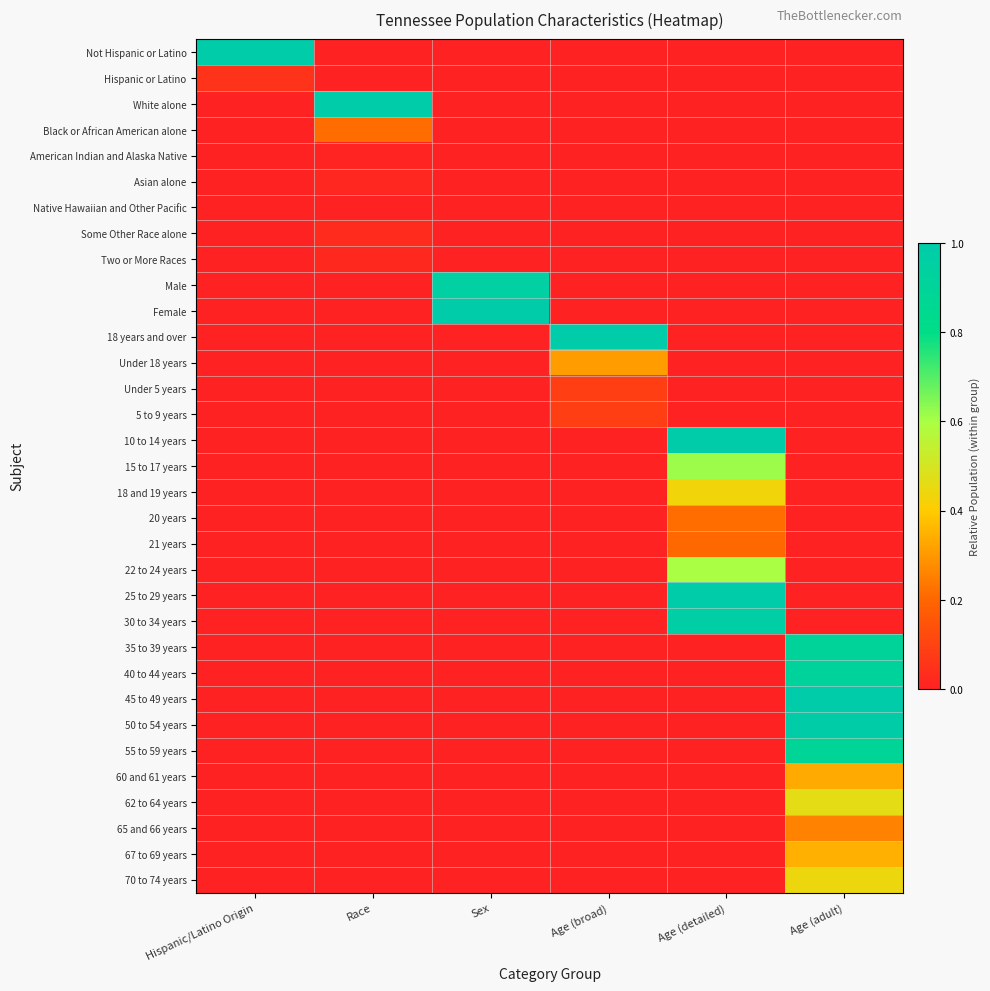

Reading left to right, list all the values displayed in this chart.

Not Hispanic or Latino: Hispanic/Latino Origin=1.0	Race=0.0	Sex=0.0	Age (broad)=0.0	Age (detailed)=0.0	Age (adult)=0.0
Hispanic or Latino: Hispanic/Latino Origin=0.0	Race=0.0	Sex=0.0	Age (broad)=0.0	Age (detailed)=0.0	Age (adult)=0.0
White alone: Hispanic/Latino Origin=0.0	Race=1.0	Sex=0.0	Age (broad)=0.0	Age (detailed)=0.0	Age (adult)=0.0
Black or African American alone: Hispanic/Latino Origin=0.0	Race=0.2	Sex=0.0	Age (broad)=0.0	Age (detailed)=0.0	Age (adult)=0.0
American Indian and Alaska Native: Hispanic/Latino Origin=0.0	Race=0.0	Sex=0.0	Age (broad)=0.0	Age (detailed)=0.0	Age (adult)=0.0
Asian alone: Hispanic/Latino Origin=0.0	Race=0.0	Sex=0.0	Age (broad)=0.0	Age (detailed)=0.0	Age (adult)=0.0
Native Hawaiian and Other Pacific: Hispanic/Latino Origin=0.0	Race=0.0	Sex=0.0	Age (broad)=0.0	Age (detailed)=0.0	Age (adult)=0.0
Some Other Race alone: Hispanic/Latino Origin=0.0	Race=0.0	Sex=0.0	Age (broad)=0.0	Age (detailed)=0.0	Age (adult)=0.0
Two or More Races: Hispanic/Latino Origin=0.0	Race=0.0	Sex=0.0	Age (broad)=0.0	Age (detailed)=0.0	Age (adult)=0.0
Male: Hispanic/Latino Origin=0.0	Race=0.0	Sex=1.0	Age (broad)=0.0	Age (detailed)=0.0	Age (adult)=0.0
Female: Hispanic/Latino Origin=0.0	Race=0.0	Sex=1.0	Age (broad)=0.0	Age (detailed)=0.0	Age (adult)=0.0
18 years and over: Hispanic/Latino Origin=0.0	Race=0.0	Sex=0.0	Age (broad)=1.0	Age (detailed)=0.0	Age (adult)=0.0
Under 18 years: Hispanic/Latino Origin=0.0	Race=0.0	Sex=0.0	Age (broad)=0.3	Age (detailed)=0.0	Age (adult)=0.0
Under 5 years: Hispanic/Latino Origin=0.0	Race=0.0	Sex=0.0	Age (broad)=0.1	Age (detailed)=0.0	Age (adult)=0.0
5 to 9 years: Hispanic/Latino Origin=0.0	Race=0.0	Sex=0.0	Age (broad)=0.1	Age (detailed)=0.0	Age (adult)=0.0
10 to 14 years: Hispanic/Latino Origin=0.0	Race=0.0	Sex=0.0	Age (broad)=0.0	Age (detailed)=1.0	Age (adult)=0.0
15 to 17 years: Hispanic/Latino Origin=0.0	Race=0.0	Sex=0.0	Age (broad)=0.0	Age (detailed)=0.6	Age (adult)=0.0
18 and 19 years: Hispanic/Latino Origin=0.0	Race=0.0	Sex=0.0	Age (broad)=0.0	Age (detailed)=0.4	Age (adult)=0.0
20 years: Hispanic/Latino Origin=0.0	Race=0.0	Sex=0.0	Age (broad)=0.0	Age (detailed)=0.2	Age (adult)=0.0
21 years: Hispanic/Latino Origin=0.0	Race=0.0	Sex=0.0	Age (broad)=0.0	Age (detailed)=0.2	Age (adult)=0.0
22 to 24 years: Hispanic/Latino Origin=0.0	Race=0.0	Sex=0.0	Age (broad)=0.0	Age (detailed)=0.6	Age (adult)=0.0
25 to 29 years: Hispanic/Latino Origin=0.0	Race=0.0	Sex=0.0	Age (broad)=0.0	Age (detailed)=1.0	Age (adult)=0.0
30 to 34 years: Hispanic/Latino Origin=0.0	Race=0.0	Sex=0.0	Age (broad)=0.0	Age (detailed)=1.0	Age (adult)=0.0
35 to 39 years: Hispanic/Latino Origin=0.0	Race=0.0	Sex=0.0	Age (broad)=0.0	Age (detailed)=0.0	Age (adult)=0.9
40 to 44 years: Hispanic/Latino Origin=0.0	Race=0.0	Sex=0.0	Age (broad)=0.0	Age (detailed)=0.0	Age (adult)=0.9
45 to 49 years: Hispanic/Latino Origin=0.0	Race=0.0	Sex=0.0	Age (broad)=0.0	Age (detailed)=0.0	Age (adult)=1.0
50 to 54 years: Hispanic/Latino Origin=0.0	Race=0.0	Sex=0.0	Age (broad)=0.0	Age (detailed)=0.0	Age (adult)=1.0
55 to 59 years: Hispanic/Latino Origin=0.0	Race=0.0	Sex=0.0	Age (broad)=0.0	Age (detailed)=0.0	Age (adult)=0.9
60 and 61 years: Hispanic/Latino Origin=0.0	Race=0.0	Sex=0.0	Age (broad)=0.0	Age (detailed)=0.0	Age (adult)=0.3
62 to 64 years: Hispanic/Latino Origin=0.0	Race=0.0	Sex=0.0	Age (broad)=0.0	Age (detailed)=0.0	Age (adult)=0.5
65 and 66 years: Hispanic/Latino Origin=0.0	Race=0.0	Sex=0.0	Age (broad)=0.0	Age (detailed)=0.0	Age (adult)=0.3
67 to 69 years: Hispanic/Latino Origin=0.0	Race=0.0	Sex=0.0	Age (broad)=0.0	Age (detailed)=0.0	Age (adult)=0.3
70 to 74 years: Hispanic/Latino Origin=0.0	Race=0.0	Sex=0.0	Age (broad)=0.0	Age (detailed)=0.0	Age (adult)=0.4